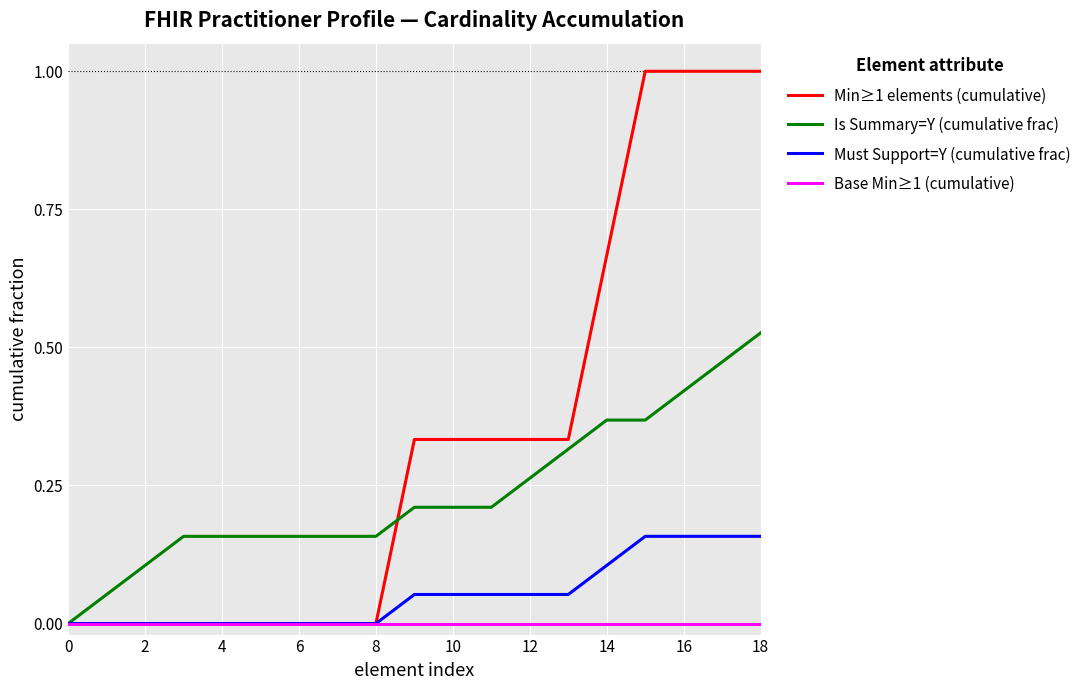

Which series has the widest spread of values?

Min≥1 elements (cumulative)